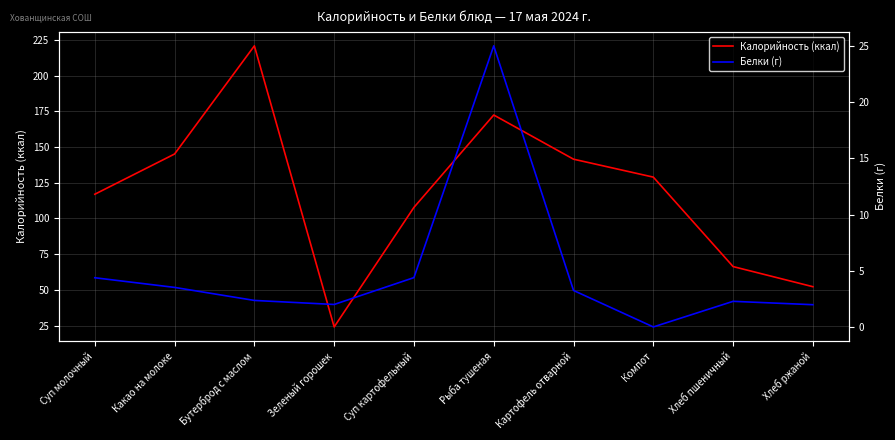

What is the value of the Калорийность (ккал) point at the 7th from the left?

141.6